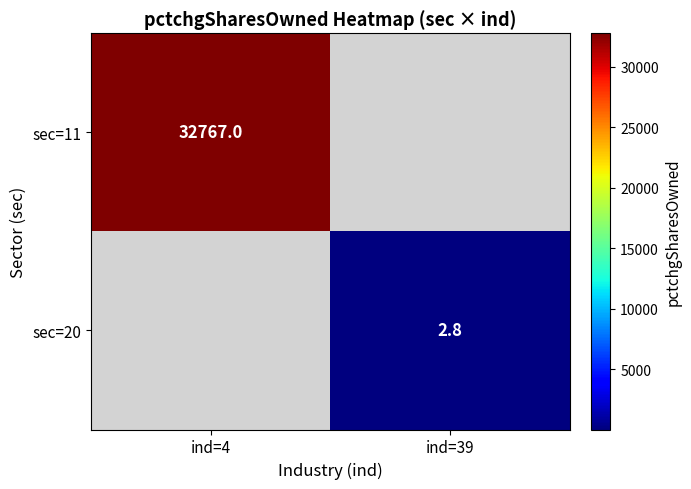

How many categories are shown in the chart?

2